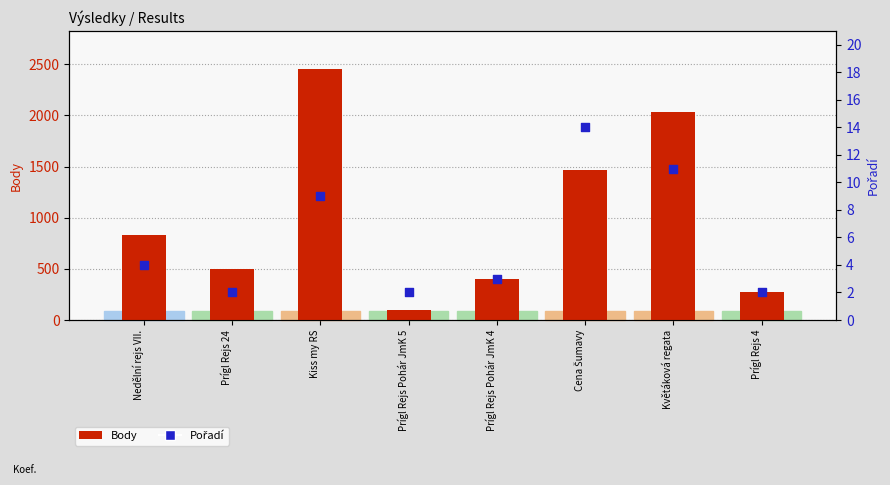

Which series contains the lowest Y value?

Pořadí